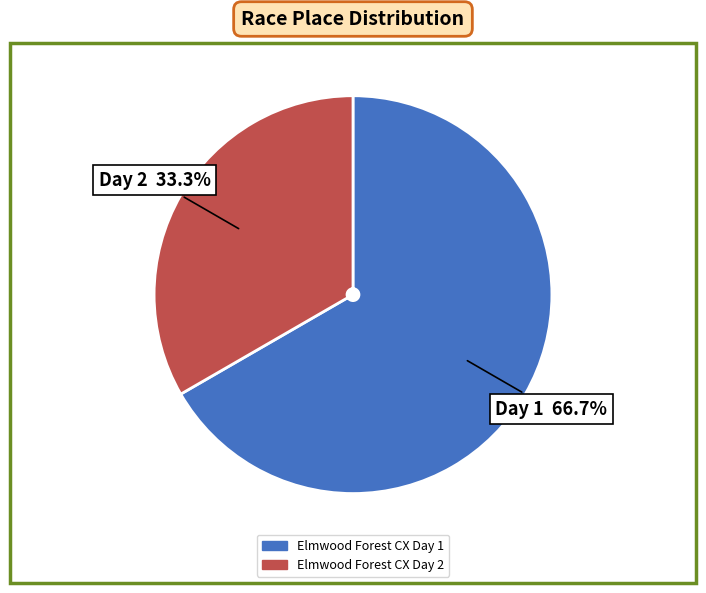

To the nearest percent, what percentage of the pie is Elmwood Forest CX Day 2?

33%